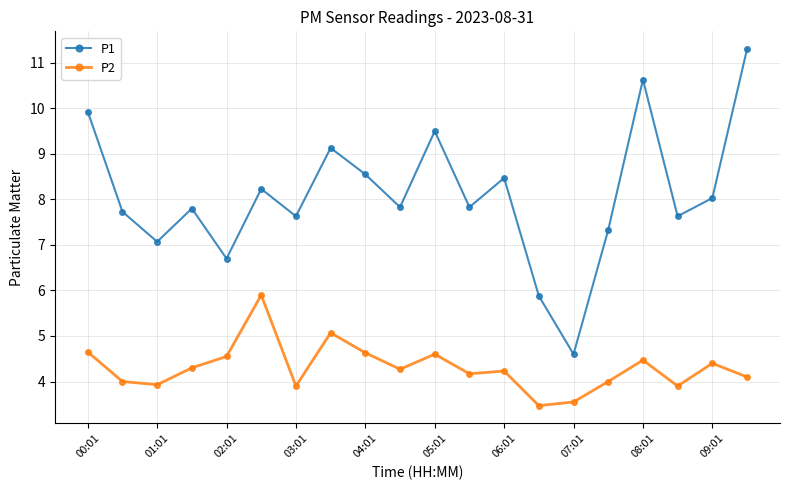

What is the value of the P2 point at the 14th from the left?

3.5